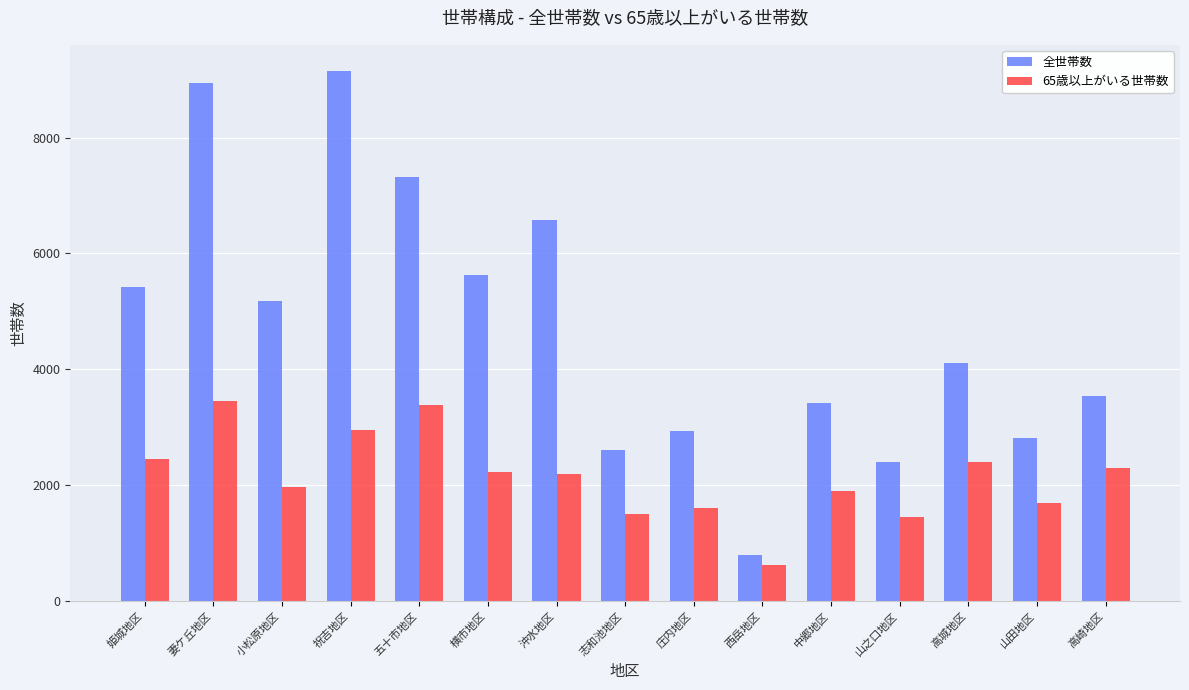

Rank the series at 小松原地区 from lowest to highest value.

65歳以上がいる世帯数, 全世帯数